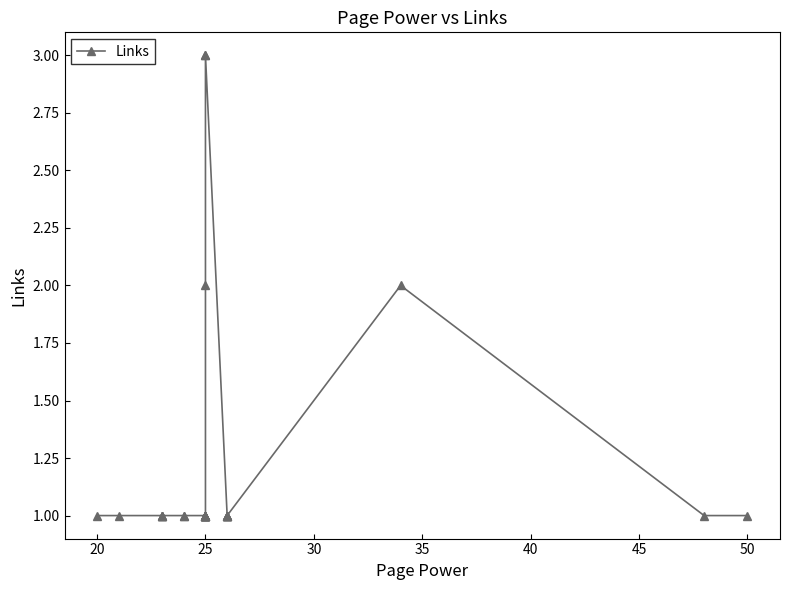

Is it true that the value at 20 is 1?

True